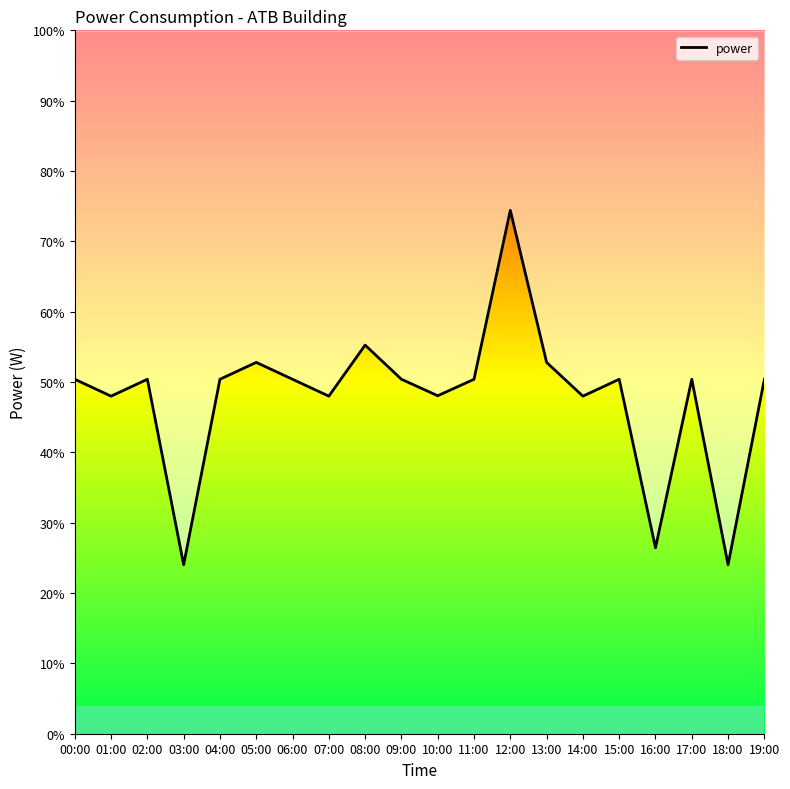

List the labels in order of value, smallest first.

03:00, 18:00, 16:00, 01:00, 07:00, 14:00, 10:00, 00:00, 02:00, 04:00, 06:00, 09:00, 11:00, 15:00, 17:00, 19:00, 05:00, 13:00, 08:00, 12:00